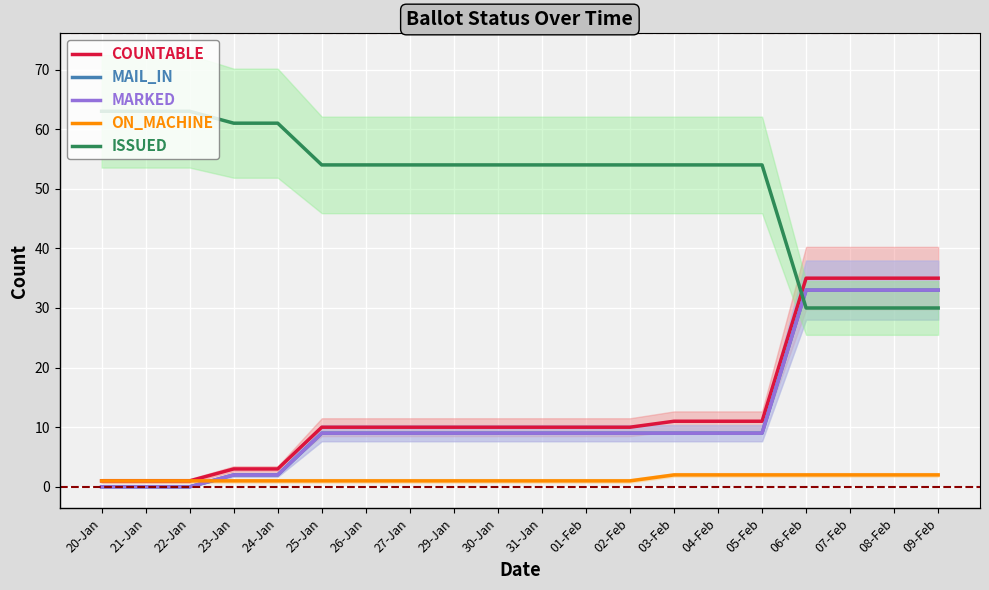

True or false: ISSUED has more than 2 interior local peaks.

False